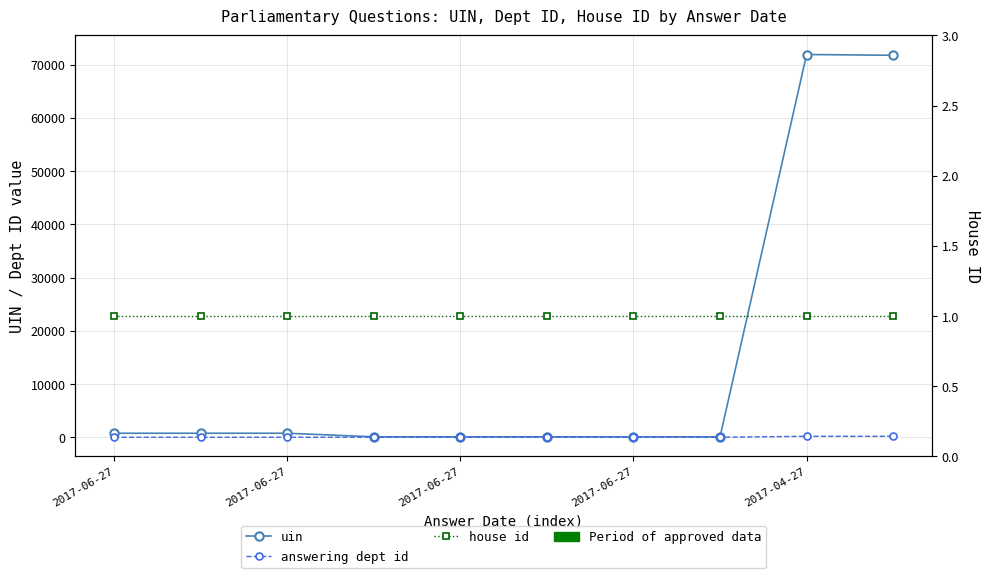

Where does the uin series first go above 775?

2017-06-27